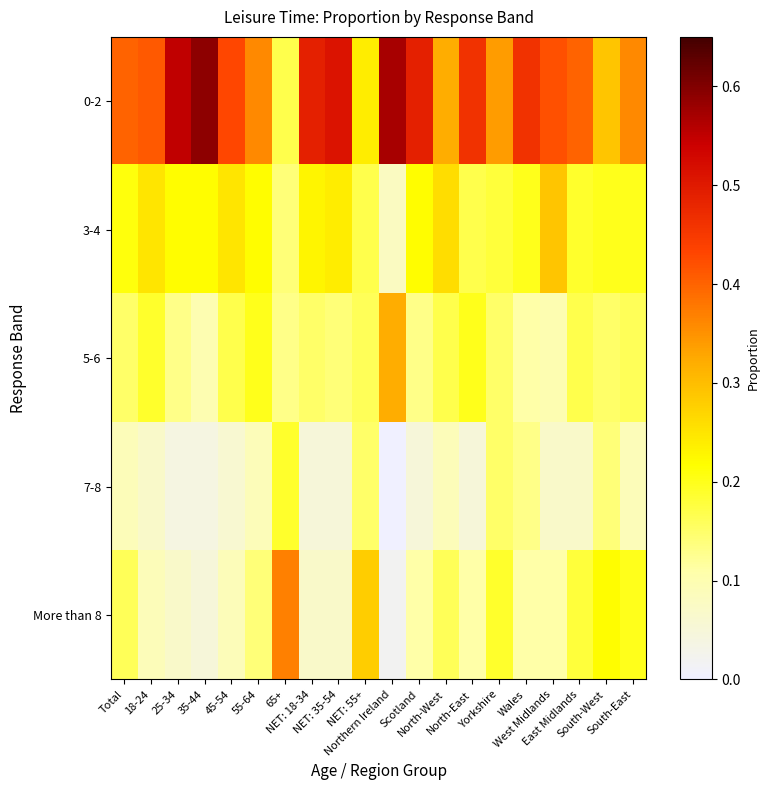

Which has a higher value, Scotland or West Midlands?

Scotland